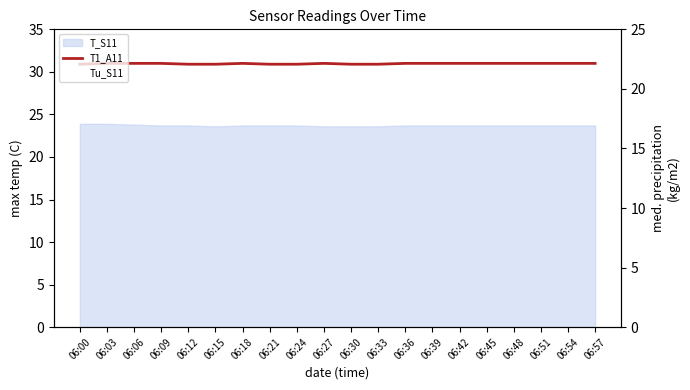

The value of T1_A11 at 06:12 is 30.9. True or false?

True